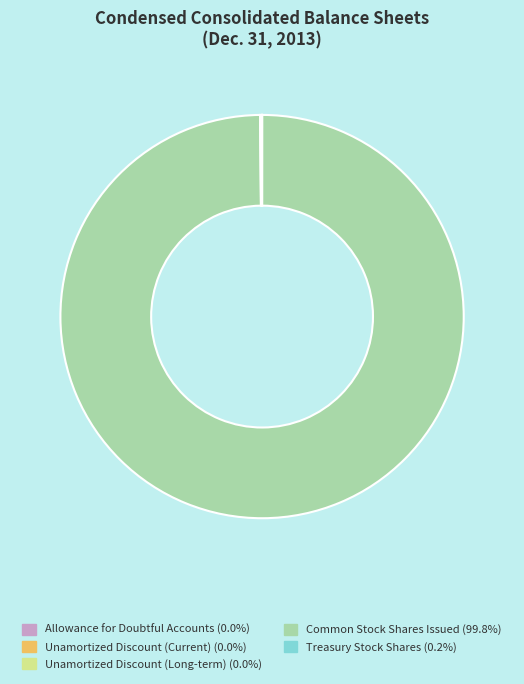

Which slice represents more than half of the pie?

Common Stock Shares Issued